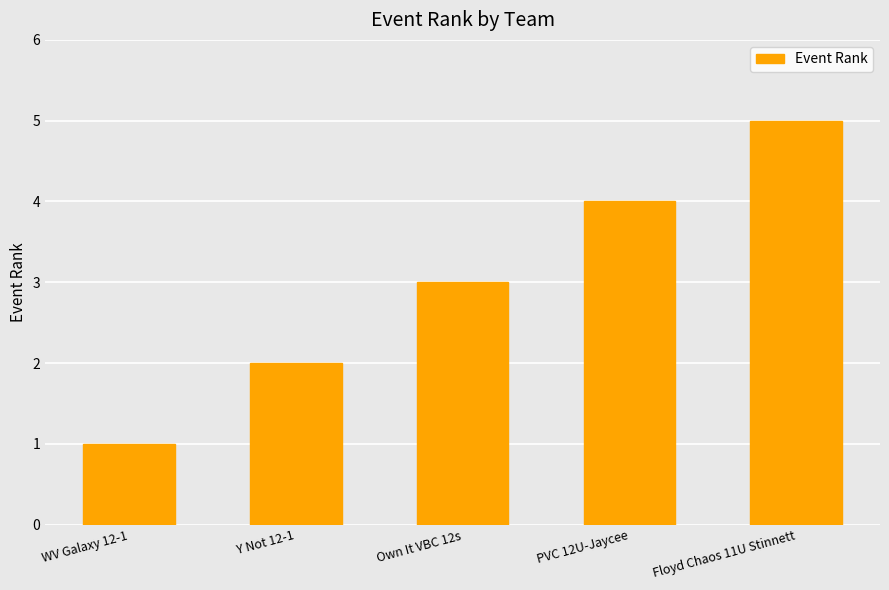

What is the approximate value at Own It VBC 12s?

3